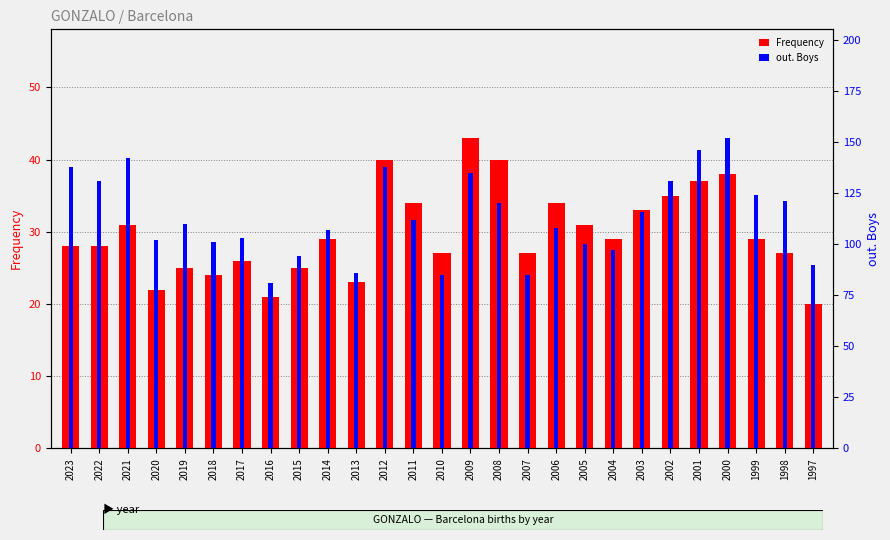

Which series has the widest spread of values?

out. Boys